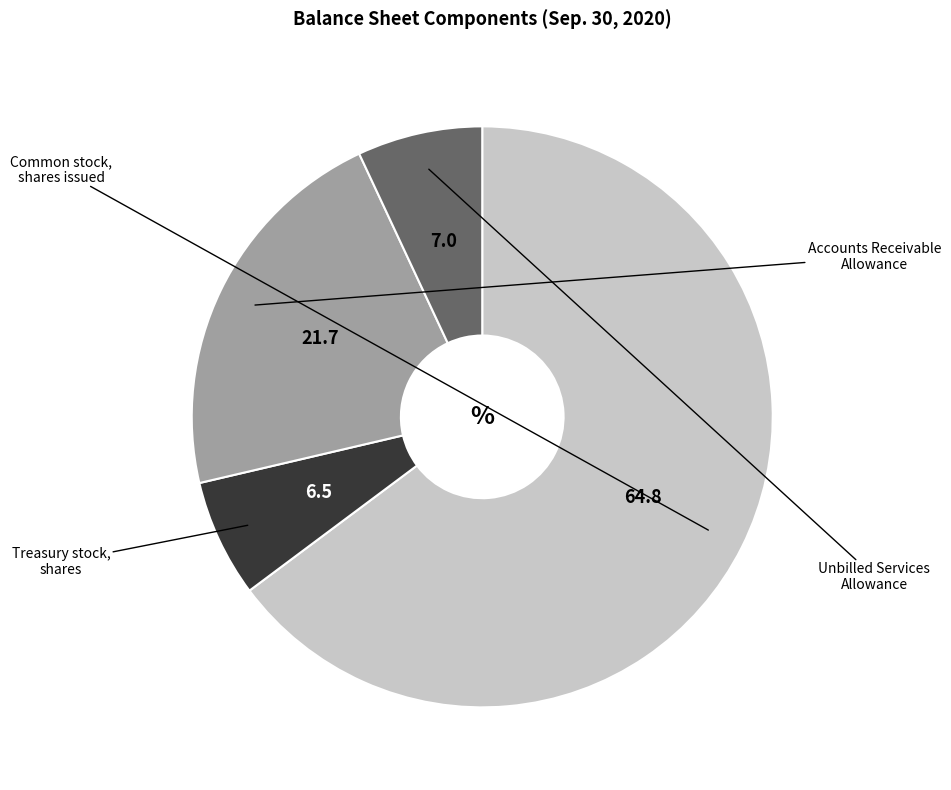

Which has a higher value, Common stock, shares issued or Unbilled Services Allowance?

Common stock, shares issued